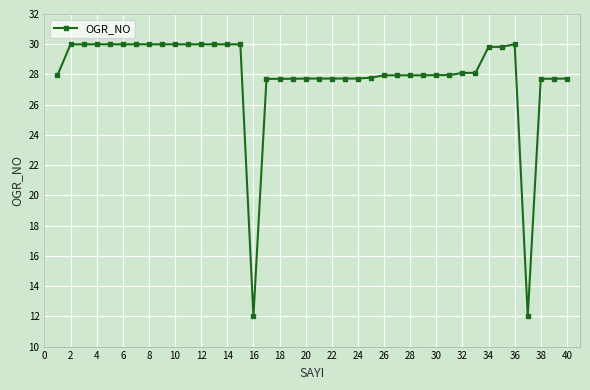

What is the difference between the maximum and minimum values?

18.0